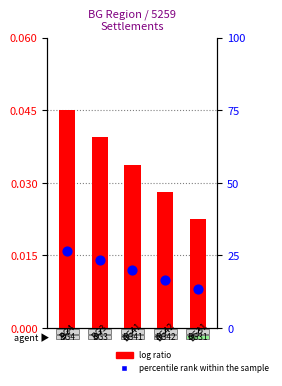

Which series has the largest Y range (max minus min)?

percentile rank within the sample